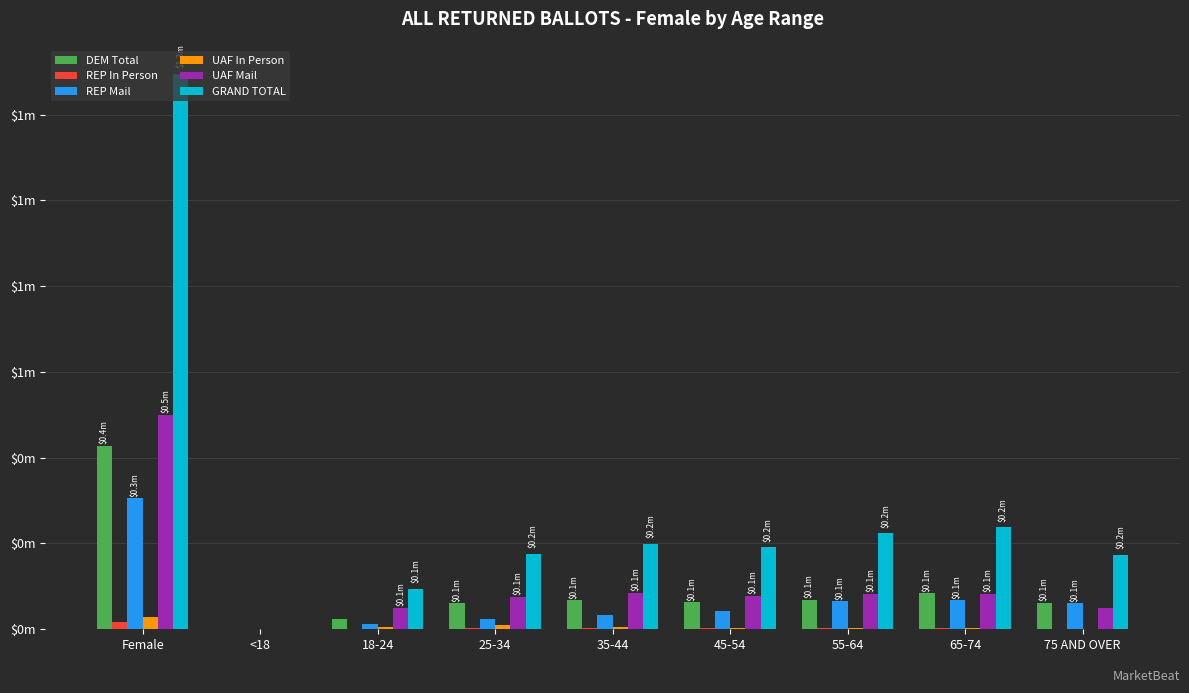

What is the greatest value displayed?

1295664